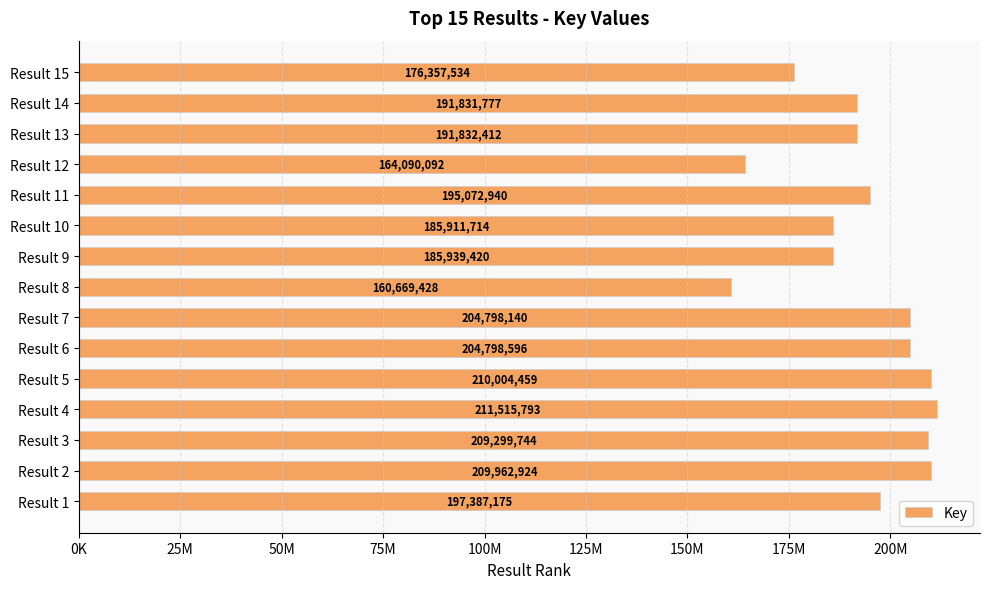

Does the chart contain any negative values?

No